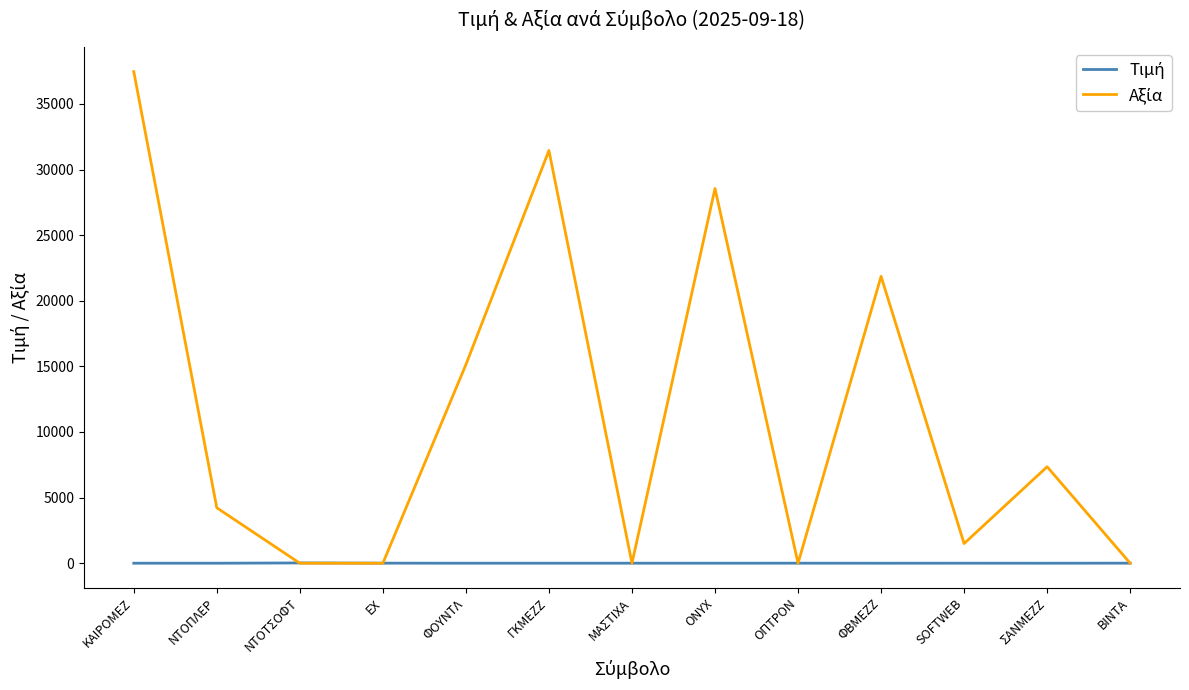

Which category has the highest value across all series?

ΚΑΙΡΟΜΕΖ